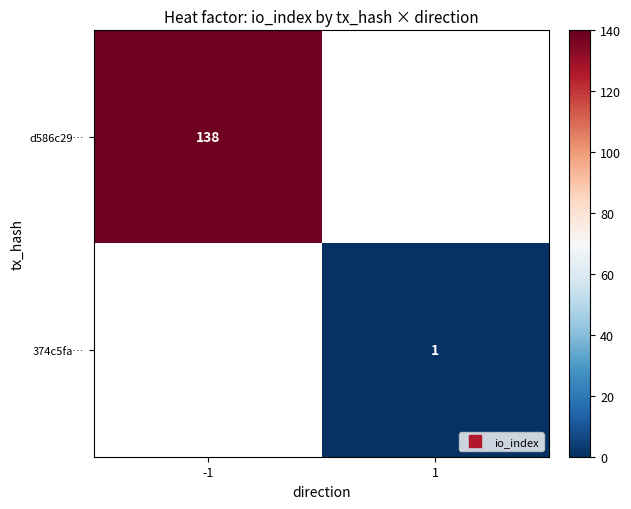

Which category has the lowest value in the 374c5fa… series?

-1